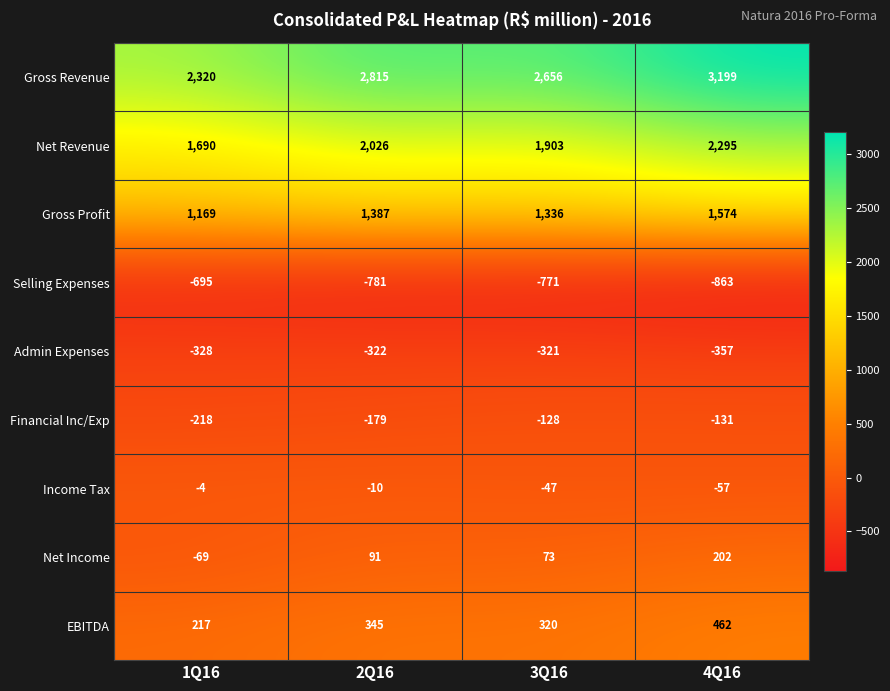

What is the sum of the EBITDA values at 4Q16 and 2Q16?

807